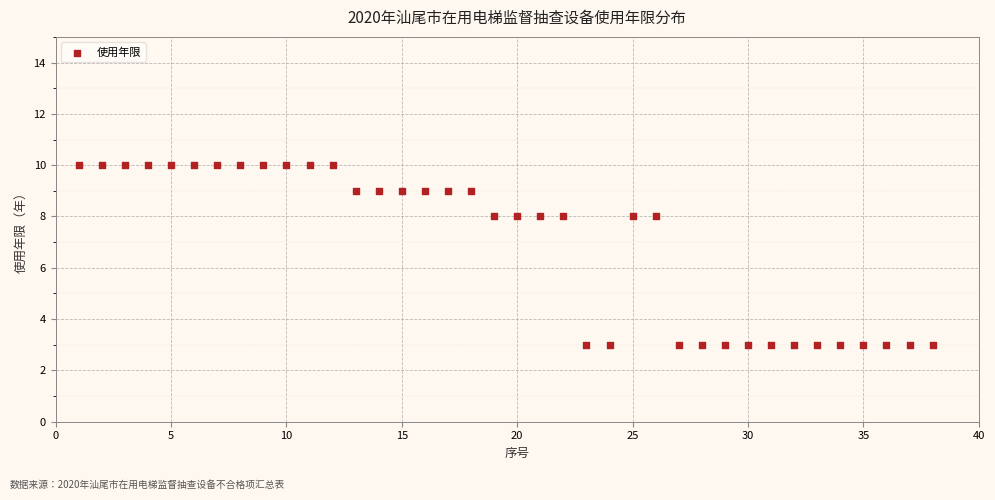

What is the range of Y values (max minus min)?

7